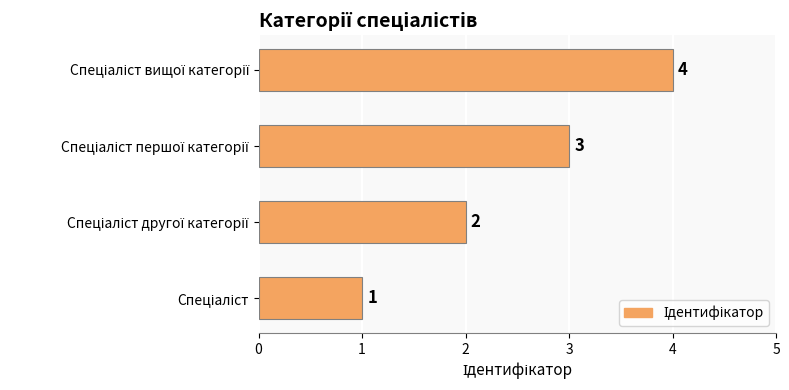

What is the difference between the maximum and minimum values?

3